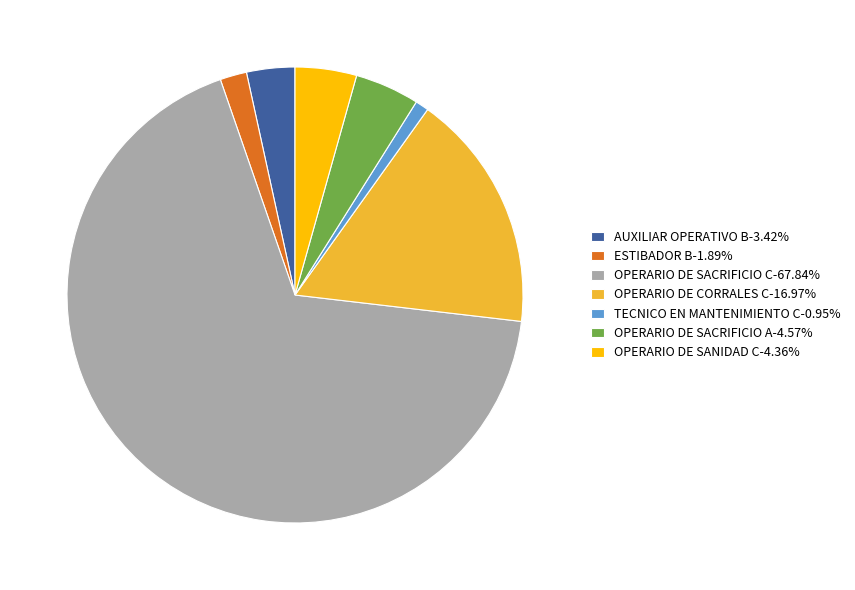

Count the number of slices in the pie.

7